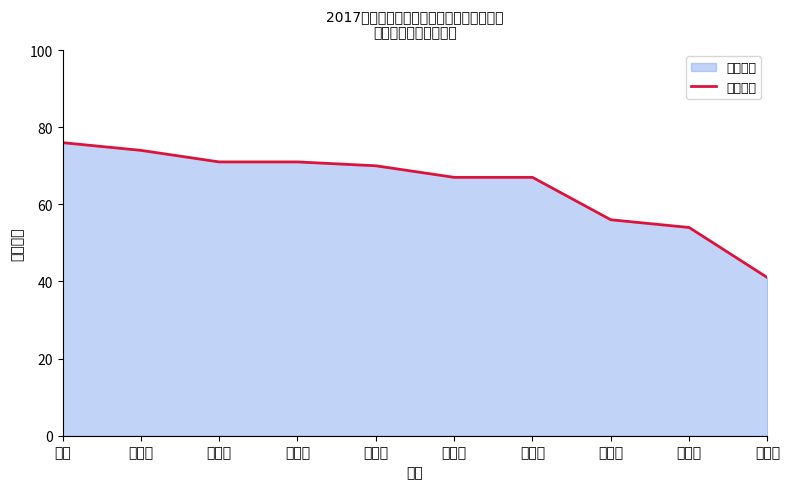

Is it true that the value at 杨夏茹 is 127?

False